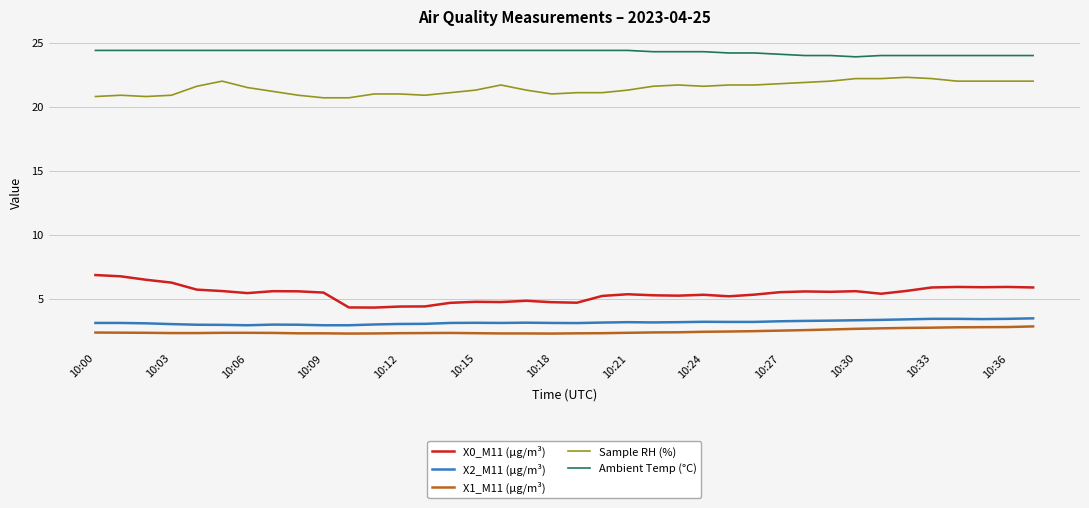

What is the difference between the maximum and minimum values in the X0_M11 (μg/m³) series?

2.5